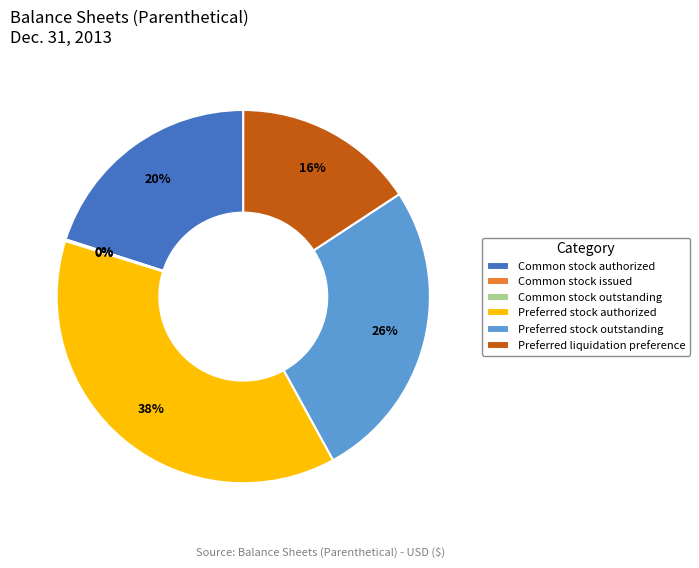

Which slice is the largest?

Preferred stock authorized